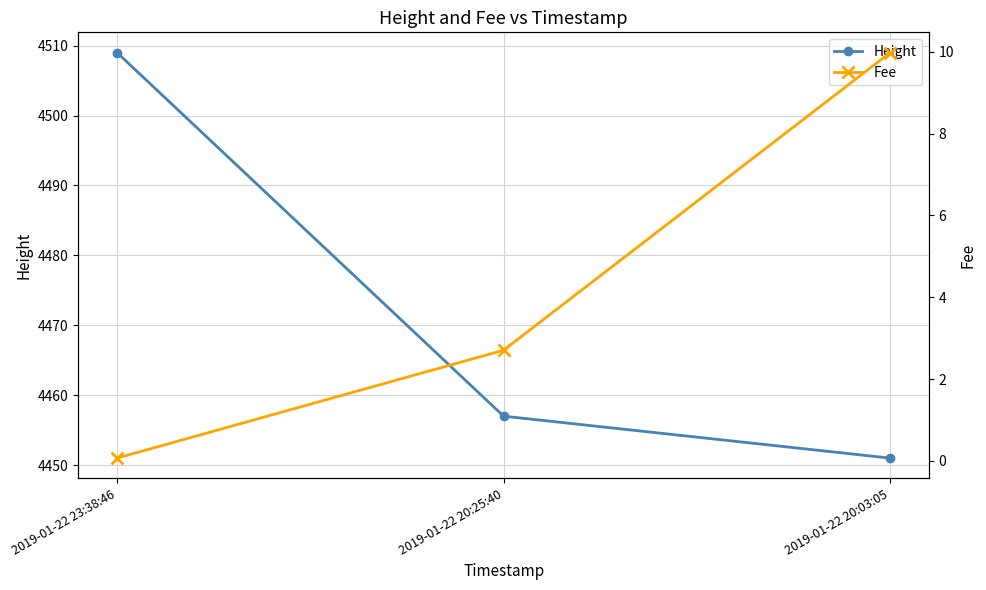

How many lines are shown in the chart?

2